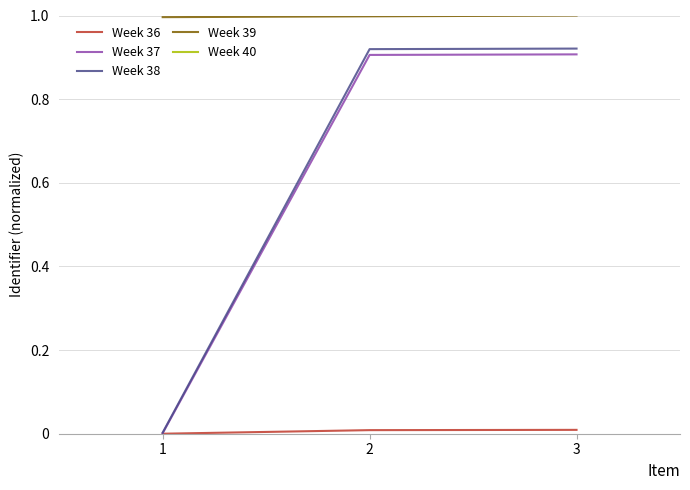

The Week 36 series shows -0.0 at 1. True or false?

False